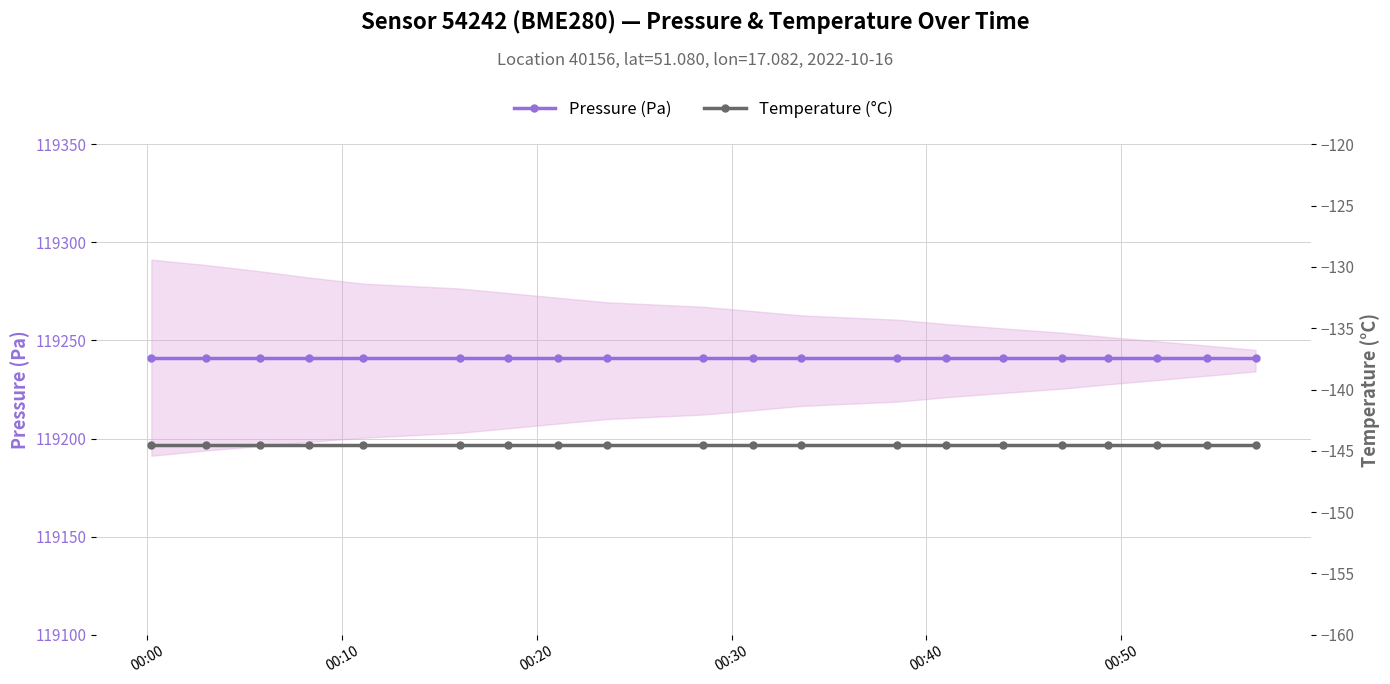

What are all the series names shown in the legend?

Pressure (Pa), Temperature (°C)